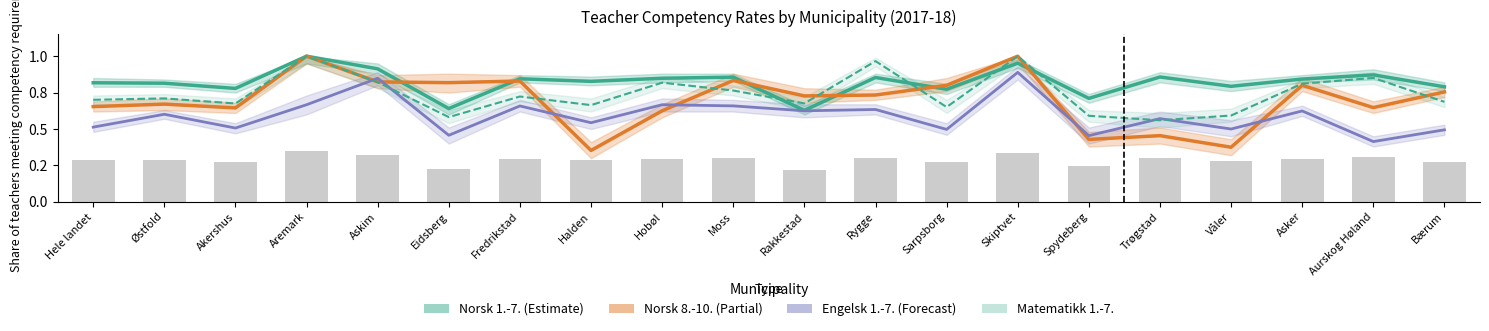

At Akershus, list the series in order from smallest to largest.

Engelsk 1.-7. (Forecast), Norsk 8.-10. (Partial), Matematikk 1.-7., Norsk 1.-7. (Estimate)